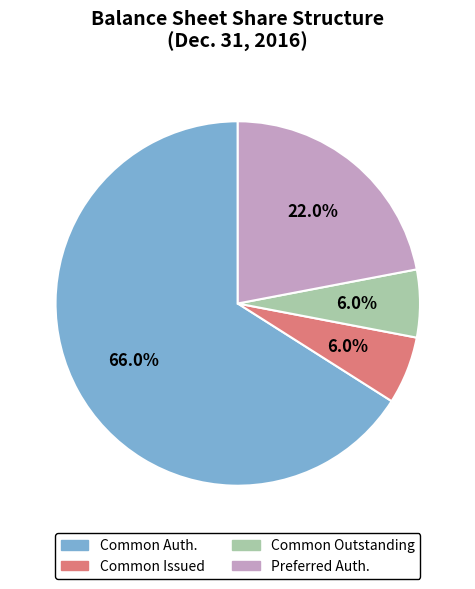

How many slices are in this pie chart?

4